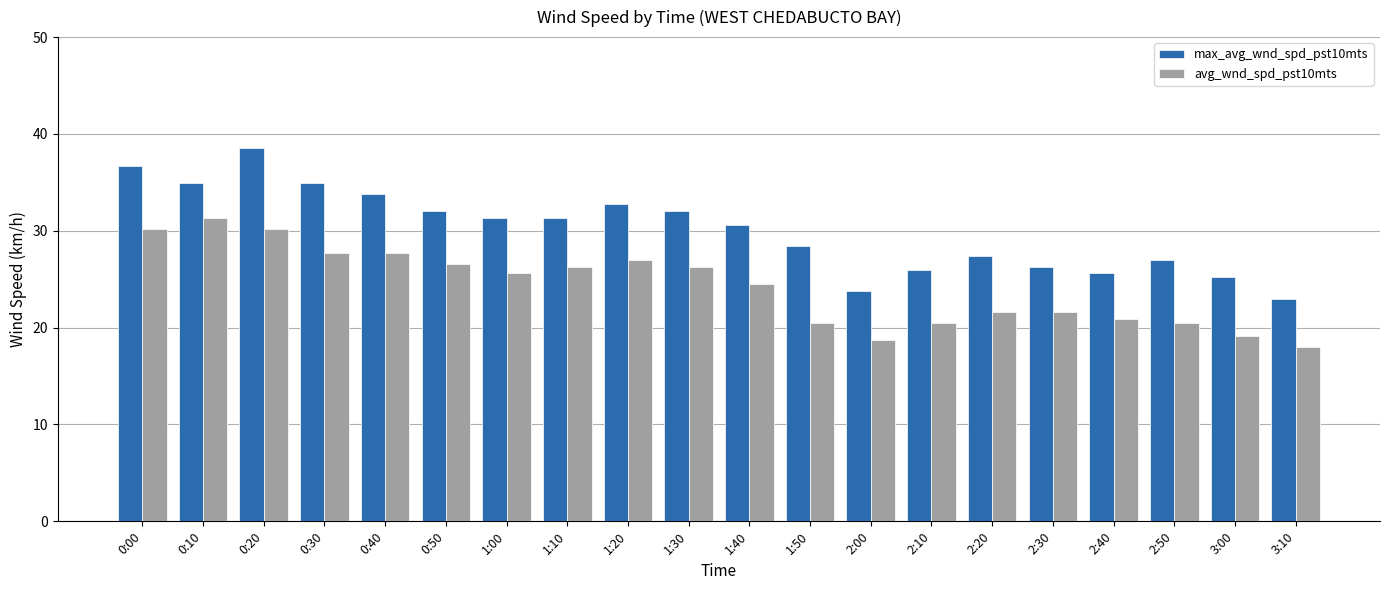

Which series has the widest spread of values?

max_avg_wnd_spd_pst10mts